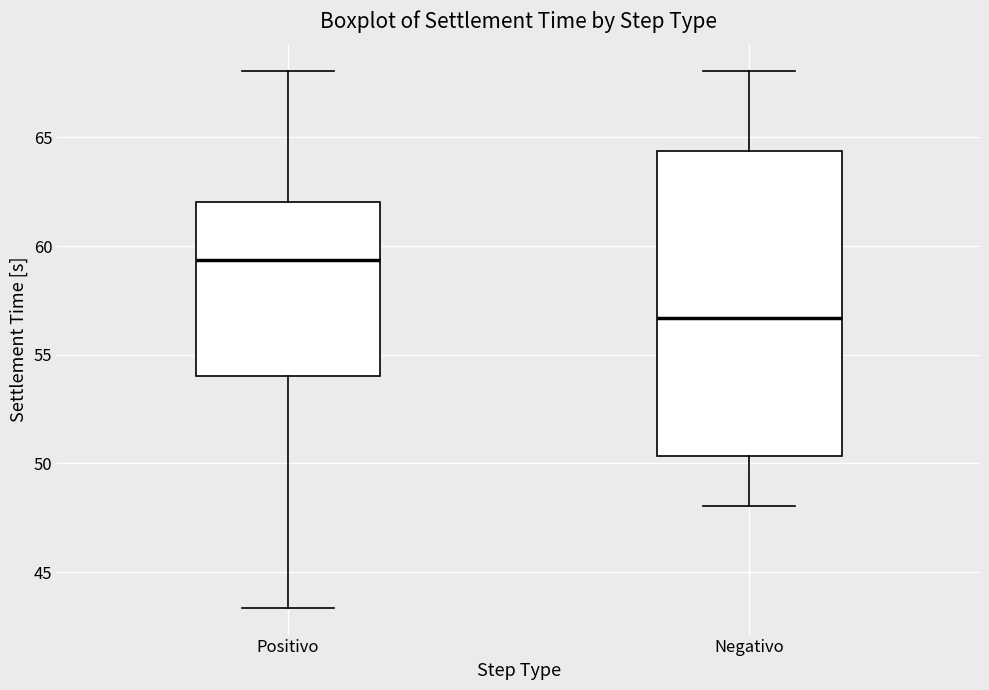

Comparing the boxes themselves (not the whiskers), which one is the tallest?

Negativo